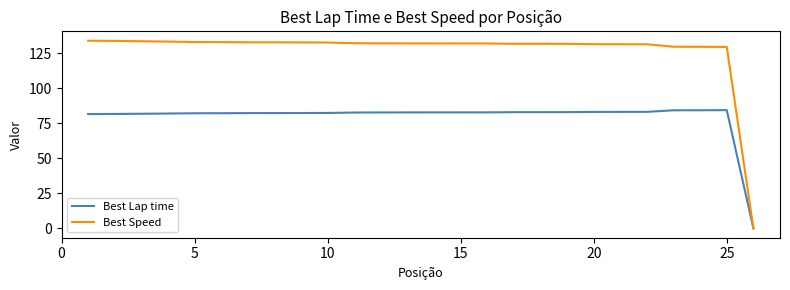

Which series has the largest total across all categories?

Best Speed